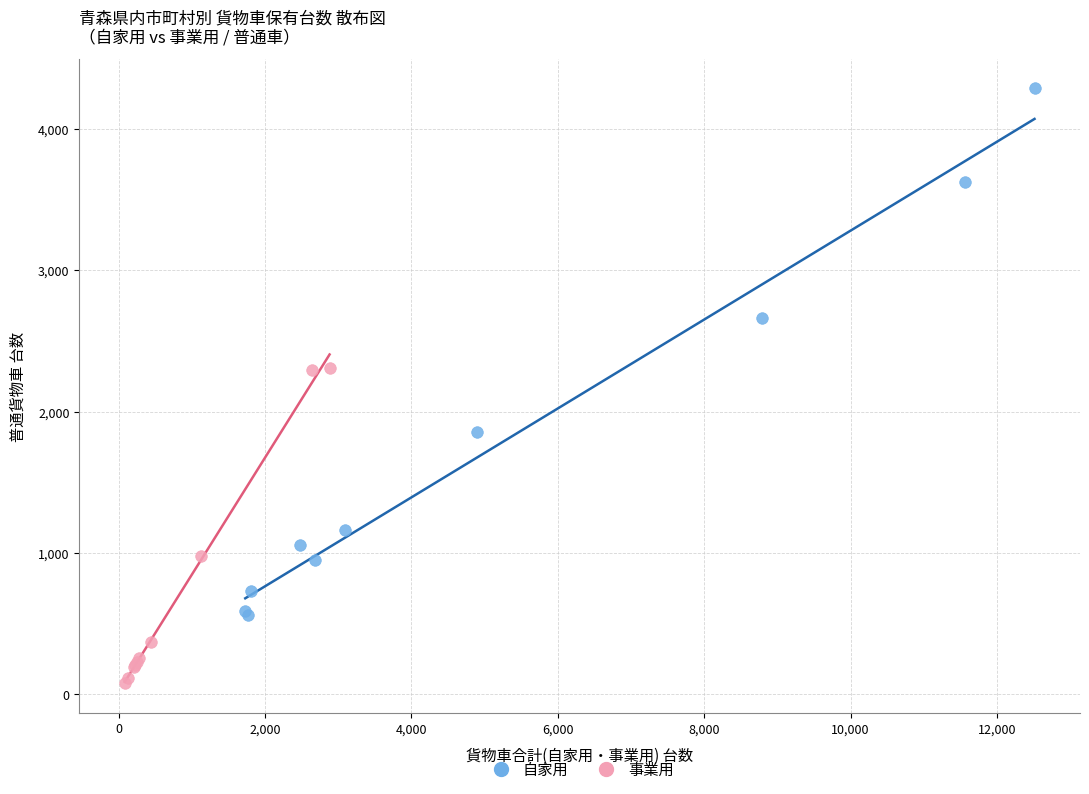

Which series has the largest Y range (max minus min)?

自家用